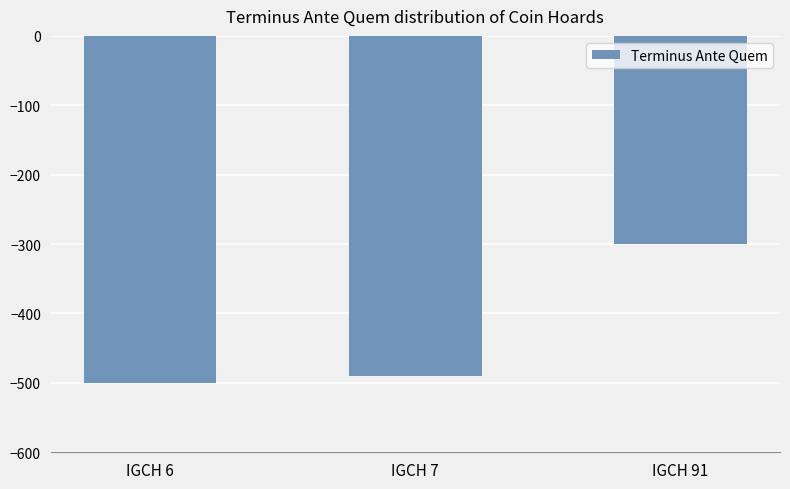

What is the change in value from IGCH 6 to IGCH 91?

+200